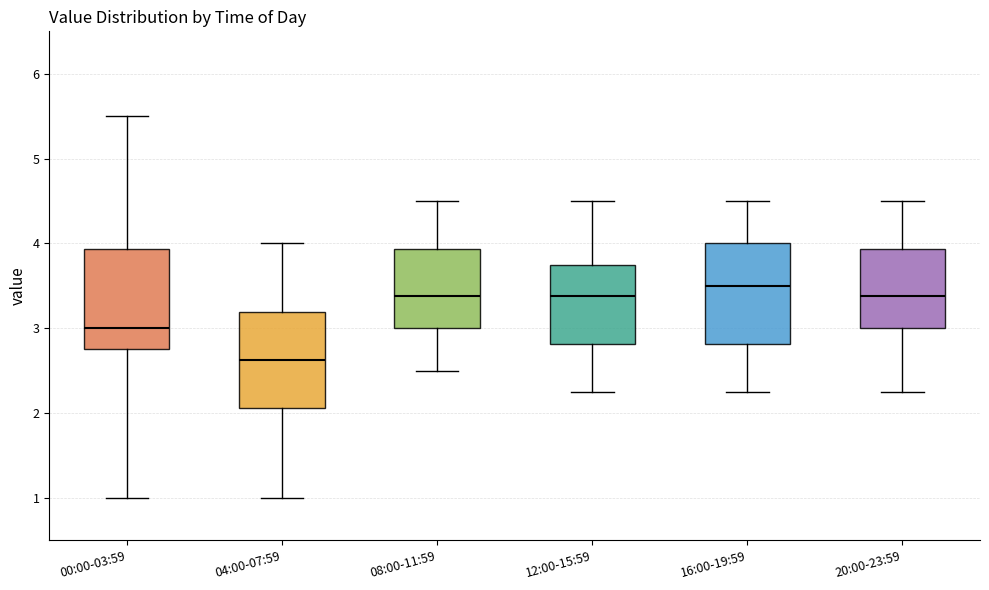

Which box has the highest median line?

16:00-19:59